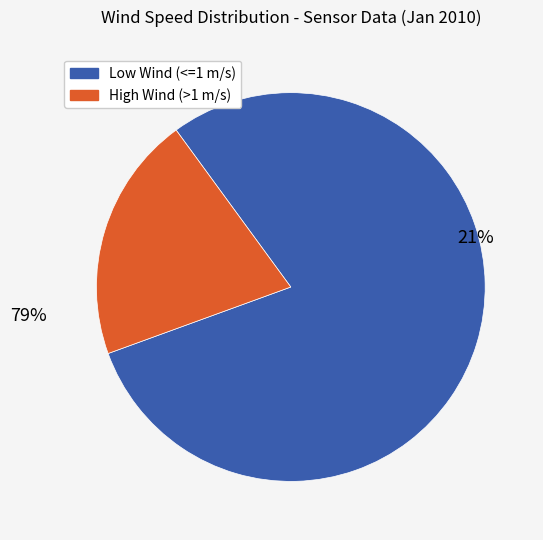

Is it true that 2010-01-25 00:03 is 1% of the pie?

False